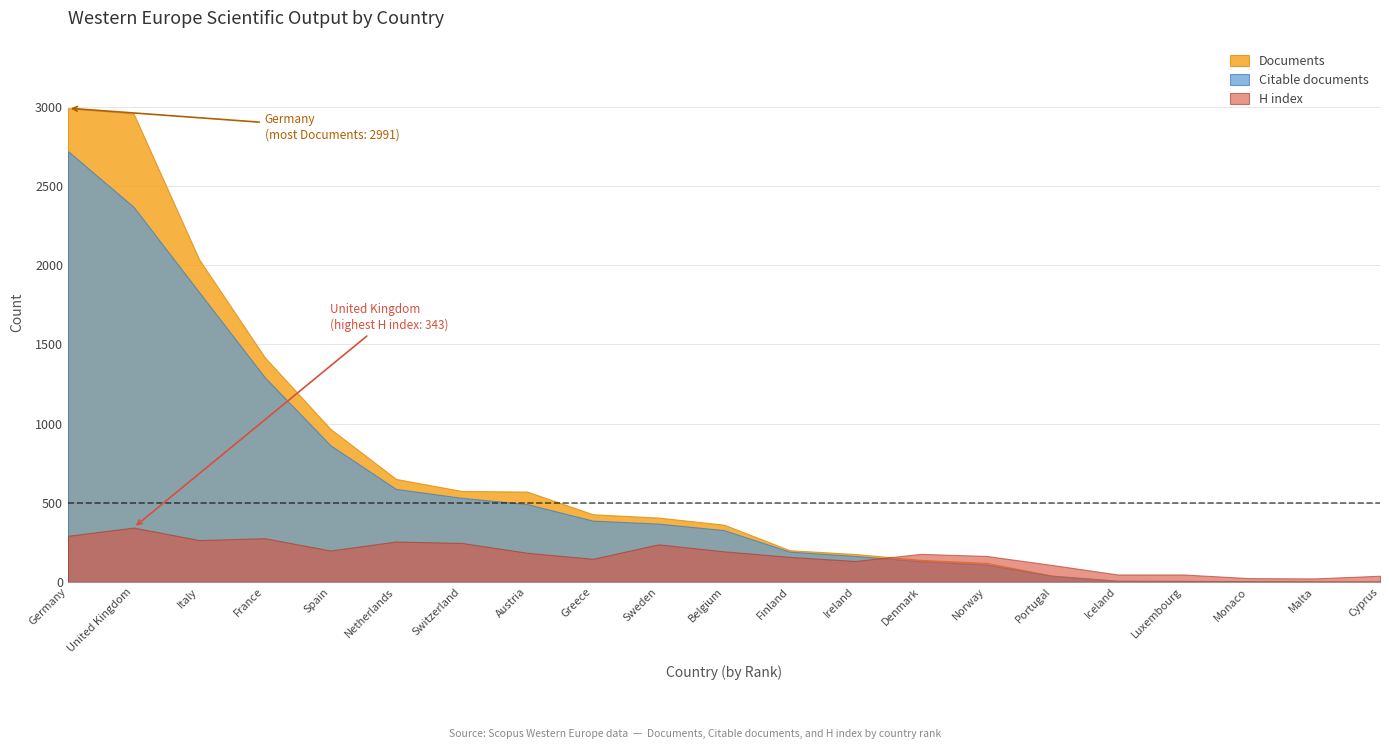

List the labels in order of H index value, smallest first.

Malta, Monaco, Cyprus, Iceland, Luxembourg, Portugal, Ireland, Greece, Finland, Norway, Denmark, Austria, Belgium, Spain, Sweden, Switzerland, Netherlands, Italy, France, Germany, United Kingdom